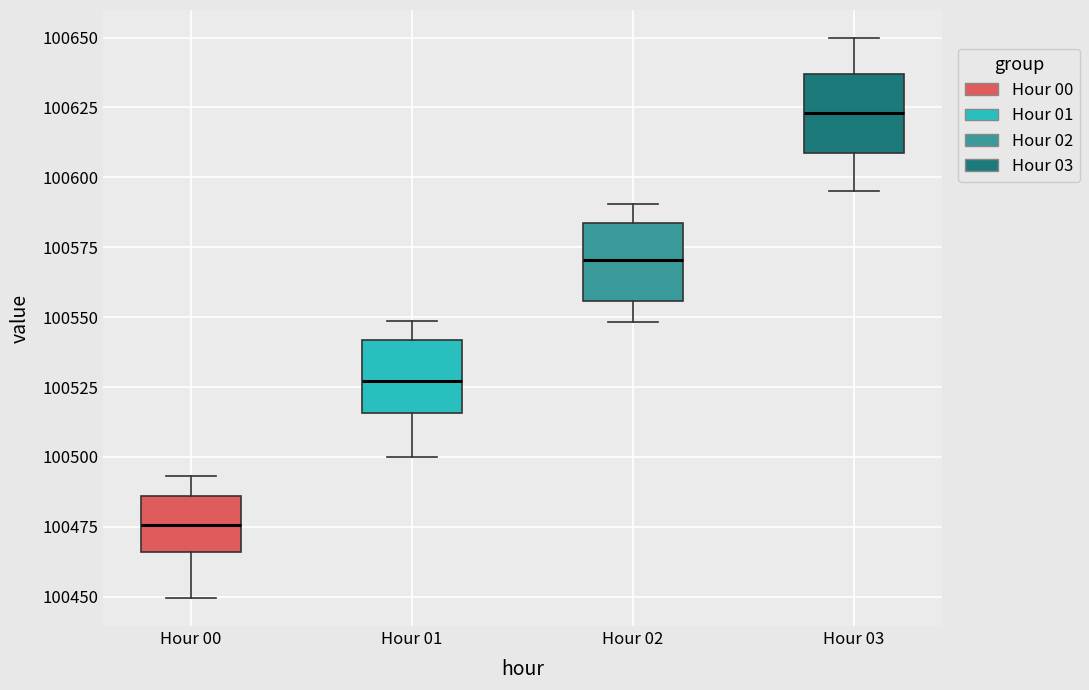

Reading left to right, transcribe this box plot: for each box, give where its median line is, the range the box spans, and where its two whiskers end, as read against the y-axis. The values are not printed on the chart, so give them approximately, as read against the axis.

Hour 00: median 100475, box 100465 to 100485, whiskers 100450 to 100495
Hour 01: median 100525, box 100515 to 100540, whiskers 100500 to 100550
Hour 02: median 100570, box 100555 to 100585, whiskers 100550 to 100590
Hour 03: median 100625, box 100610 to 100635, whiskers 100595 to 100650